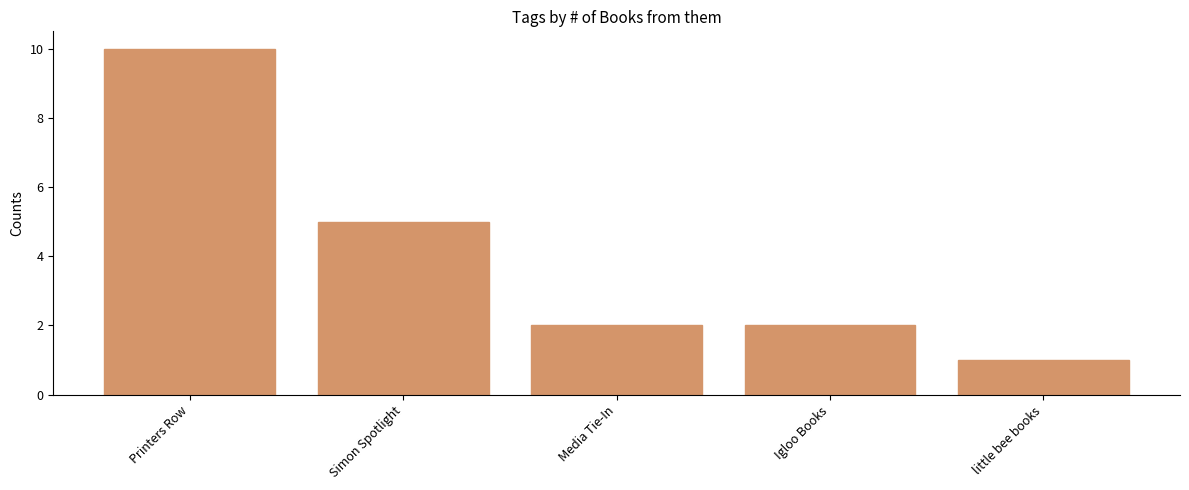

Which has a higher value, little bee books or Igloo Books?

Igloo Books